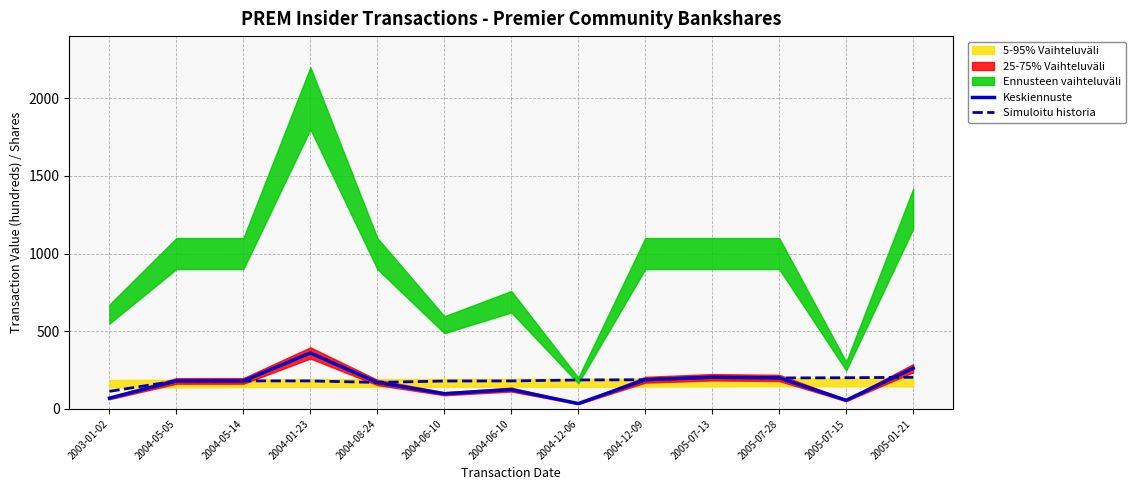

Reading right to left, what are all the values shown in this chart?

Keskiennuste: 261.7	55.1	199.0	203.5	187.5	34.0	124.1	97.2	170.0	360.0	180.0	180.0	69.0
Simuloitu historia: 203.2	200.5	199.0	203.5	187.5	186.0	179.9	179.3	170.0	180.0	180.0	180.0	112.8